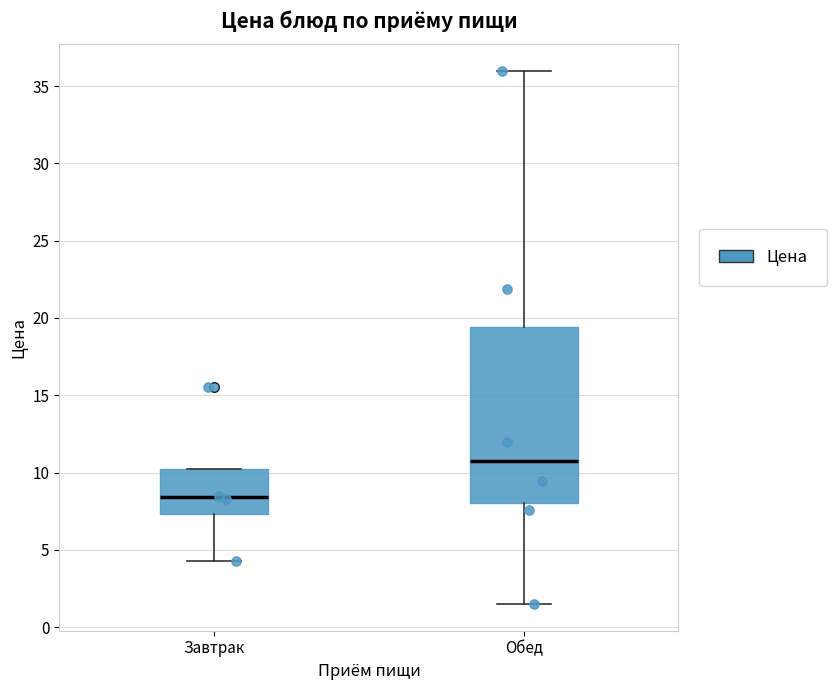

Which box has the lowest median line?

Завтрак